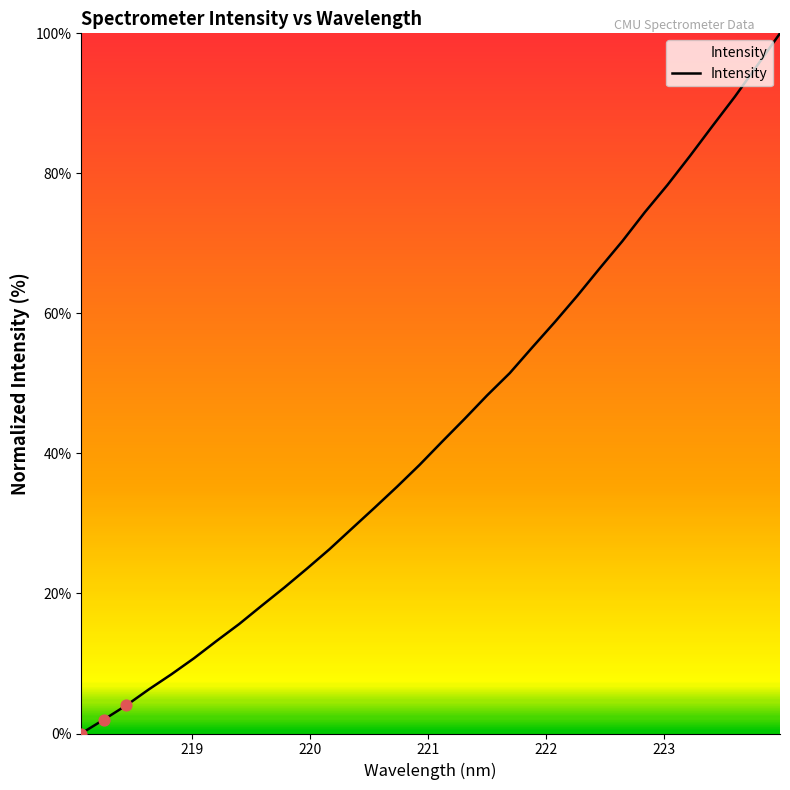

What is the difference between the maximum and minimum values?

100.0